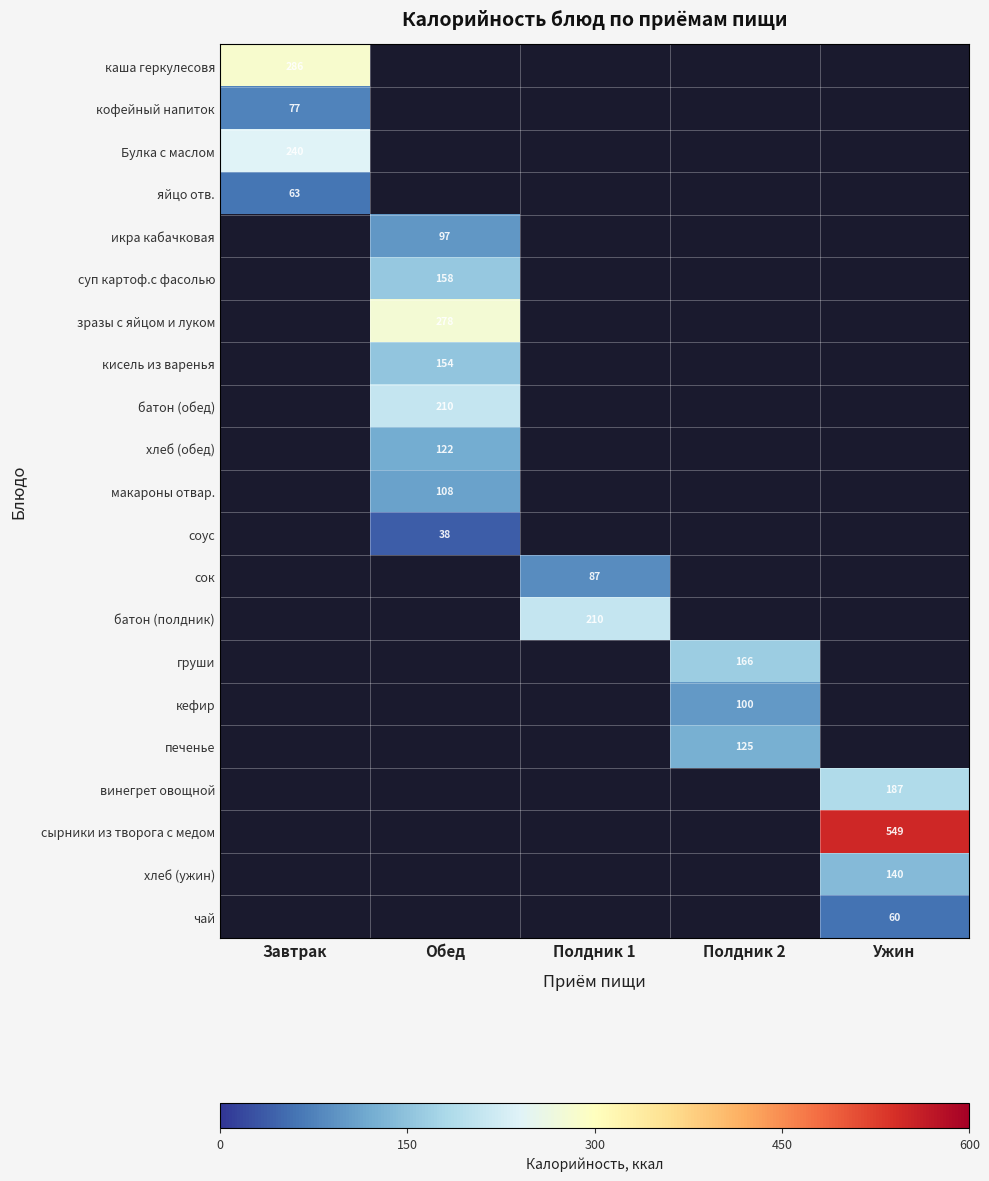

The суп картоф.с фасолью series shows 276.3 at Обед. True or false?

False